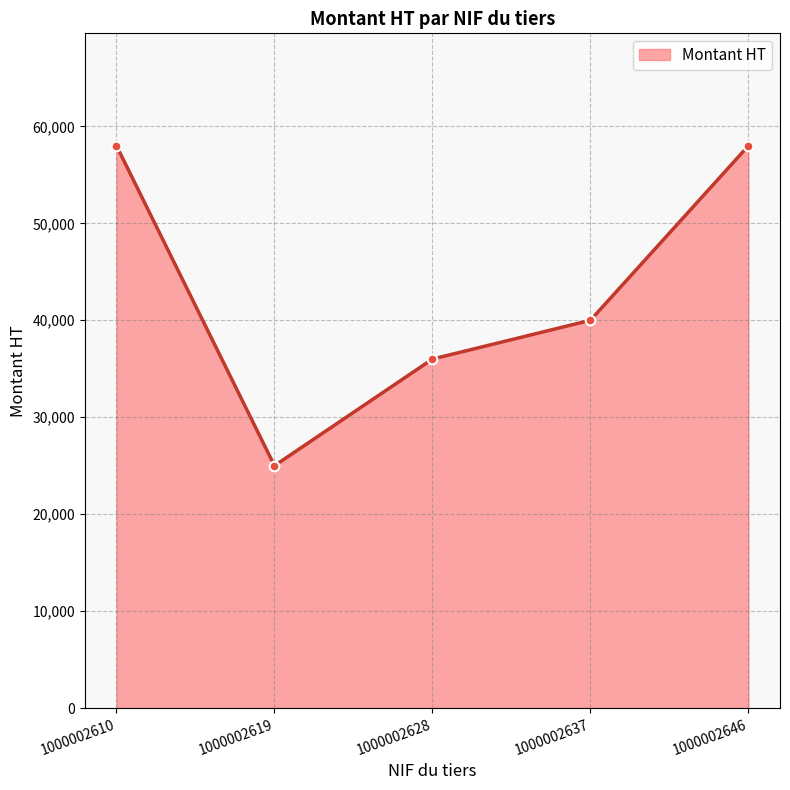

Where is the data nearest to the value 41500?

1000002637